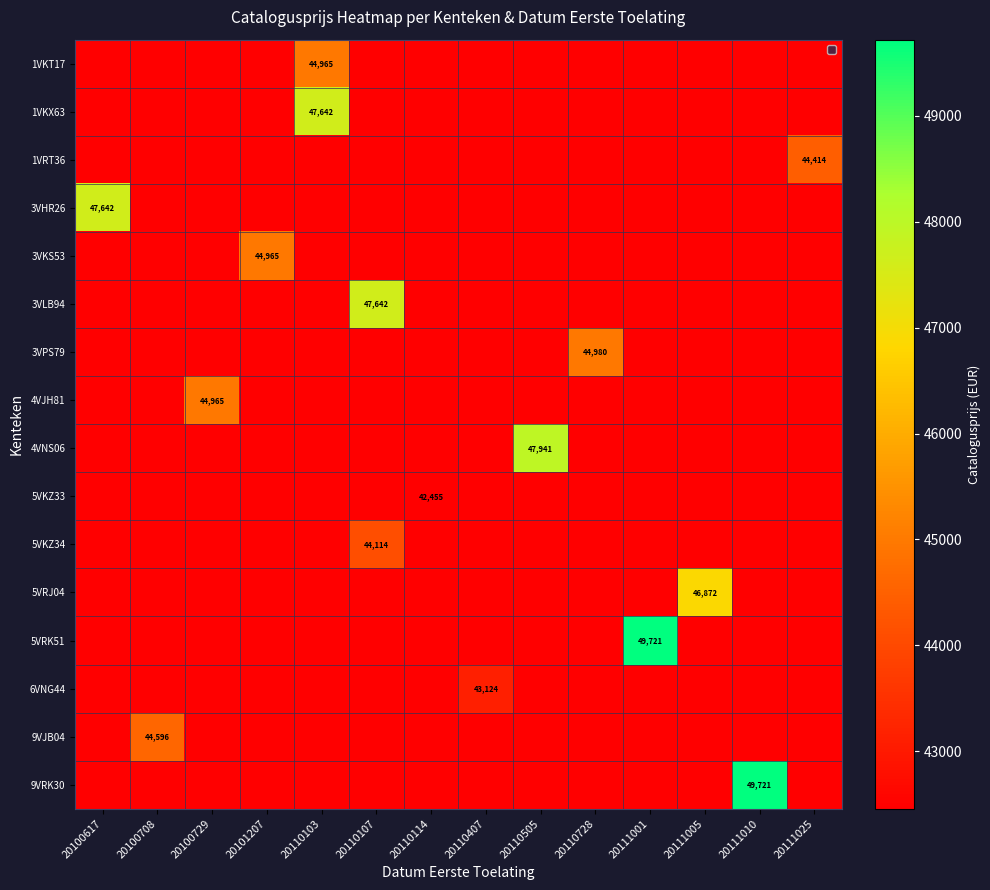

Is it true that 5VRJ04 equals 20983 at 20111005?

False